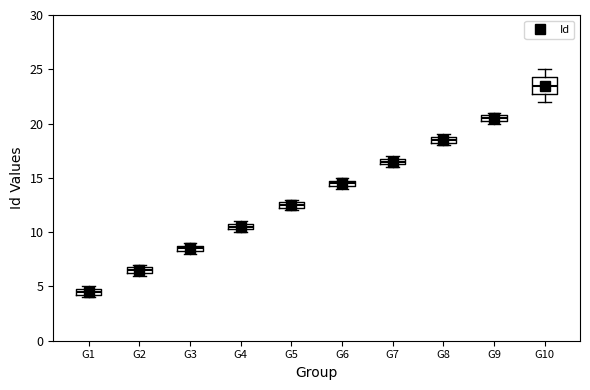

Where is the lower edge of the box for G3 on the y-axis? The values are not printed on the chart, so give them approximately, as read against the axis.

8.5